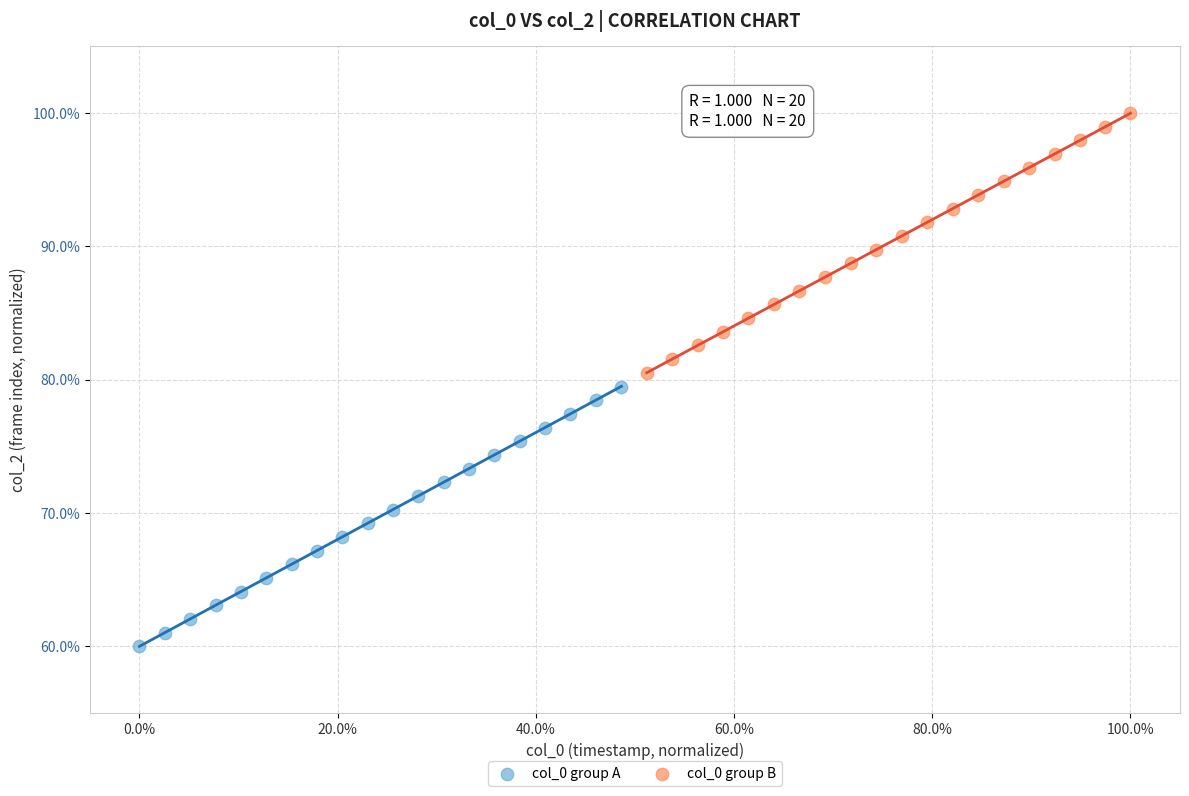

Which series contains the lowest Y value?

col_0 group A